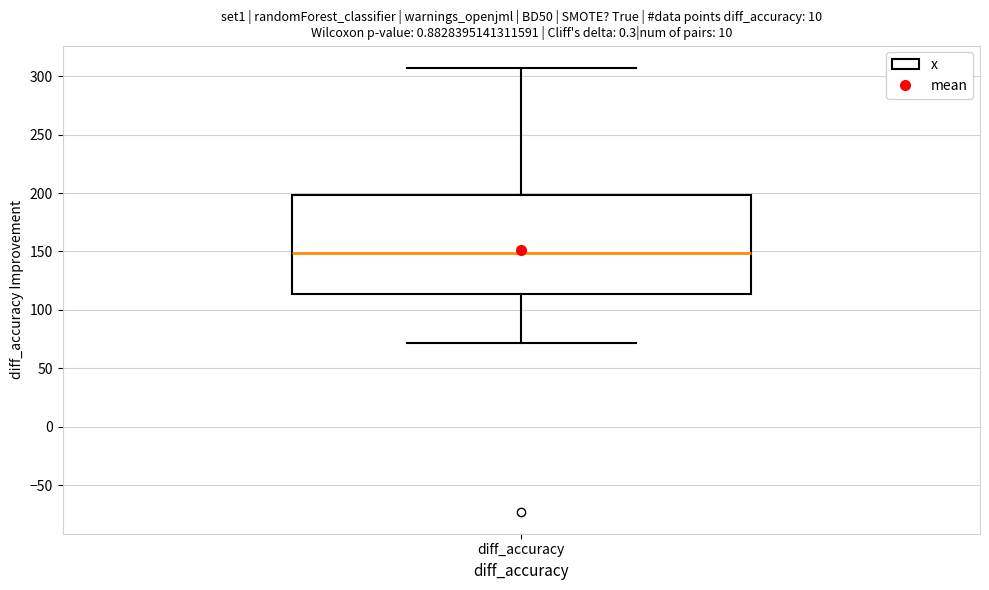

Transcribe this box plot: give where the median line is, the range the box spans, and where the two whiskers end, as read against the y-axis. The values are not printed on the chart, so give them approximately, as read against the axis.

median 150, box 115 to 200, whiskers 70 to 305